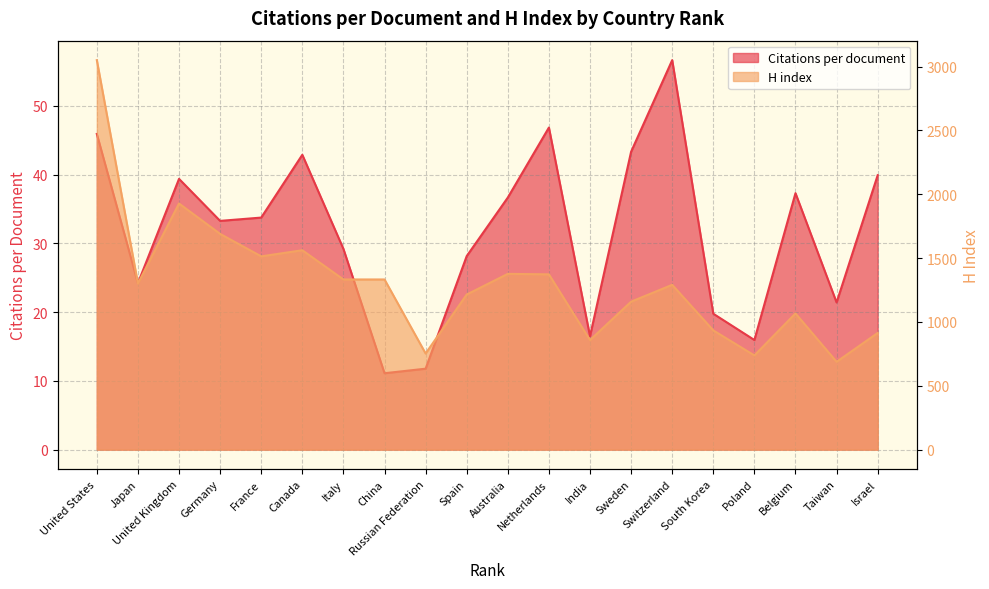

At which category is the sum across all series the highest?

United States